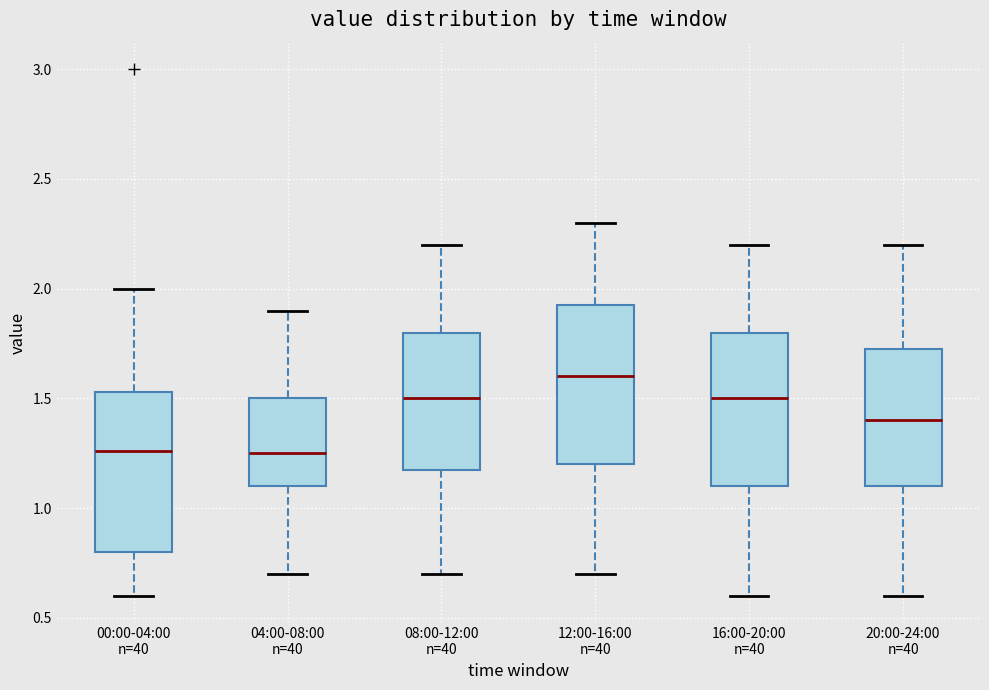

Reading left to right, transcribe this box plot: for each box, give where its median line is, the range the box spans, and where its two whiskers end, as read against the y-axis. The values are not printed on the chart, so give them approximately, as read against the axis.

00:00-04:00 n=40: median 1.25, box 0.80 to 1.55, whiskers 0.60 to 2.00
04:00-08:00 n=40: median 1.25, box 1.10 to 1.50, whiskers 0.70 to 1.90
08:00-12:00 n=40: median 1.50, box 1.20 to 1.80, whiskers 0.70 to 2.20
12:00-16:00 n=40: median 1.60, box 1.20 to 1.95, whiskers 0.70 to 2.30
16:00-20:00 n=40: median 1.50, box 1.10 to 1.80, whiskers 0.60 to 2.20
20:00-24:00 n=40: median 1.40, box 1.10 to 1.75, whiskers 0.60 to 2.20